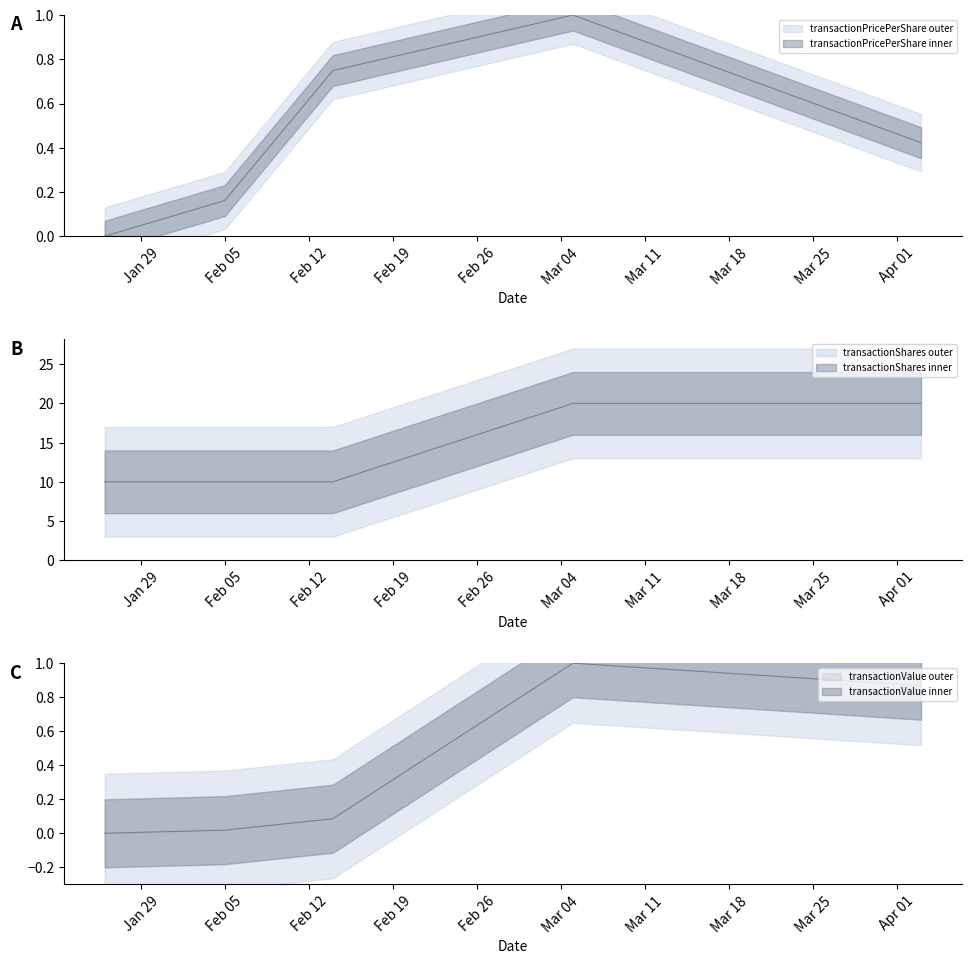

How many data points does each series have?

5